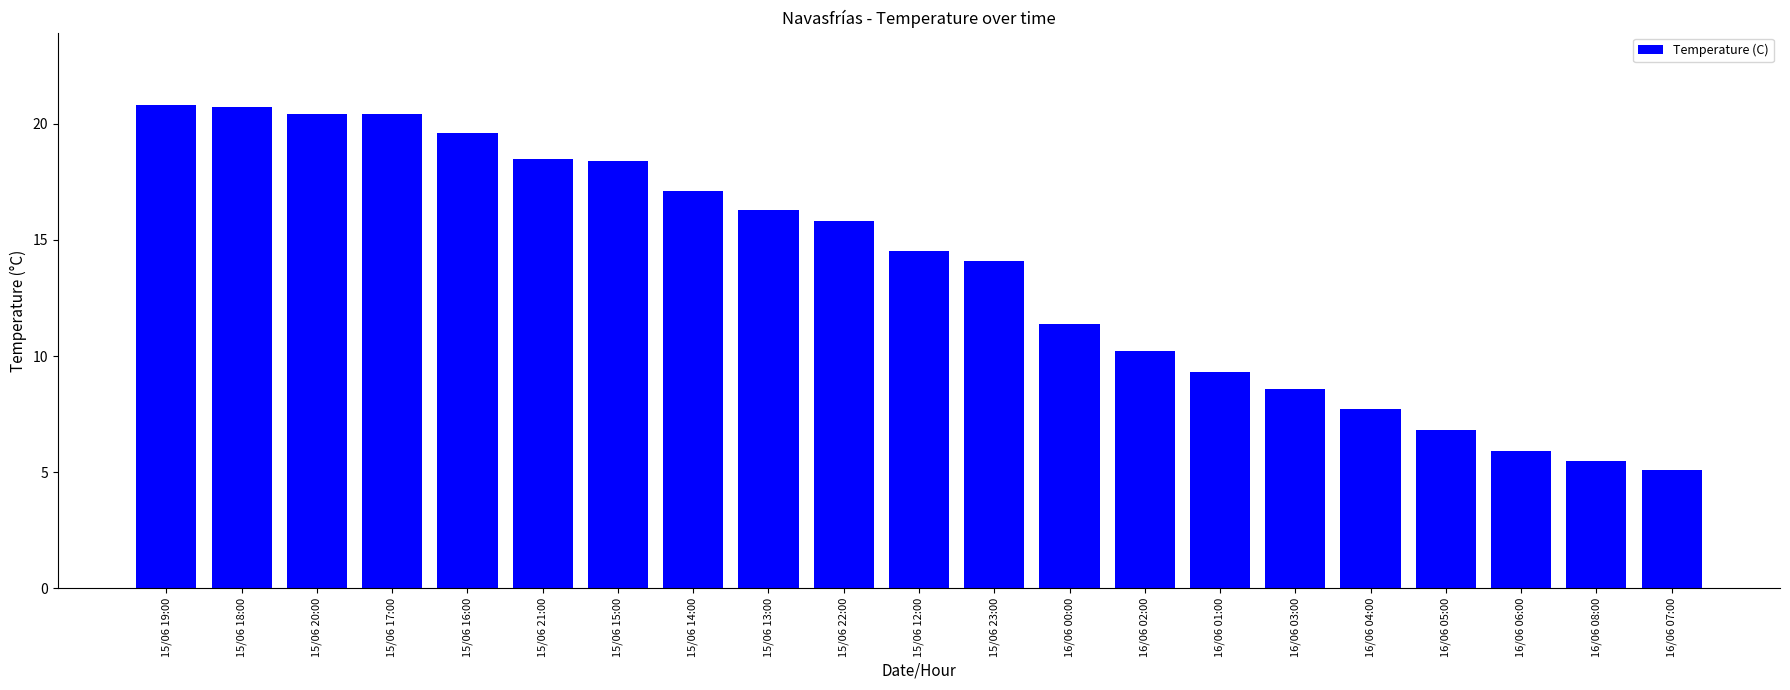

Which category has the lowest value across all series?

16/06 07:00